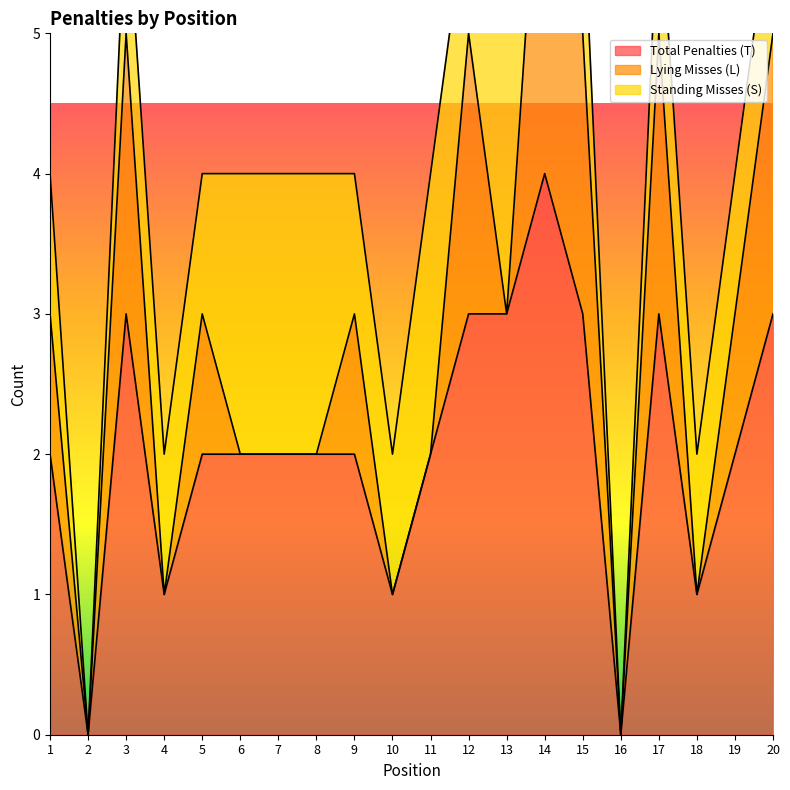

How many interior local peaks does the Standing Misses (S) series have?

2